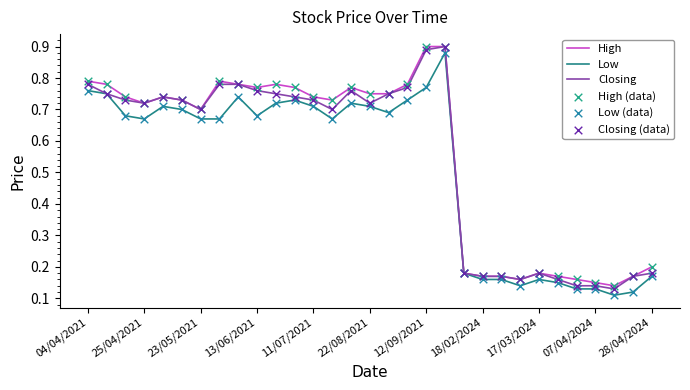

Is this an area chart (filled region under the line)?

No